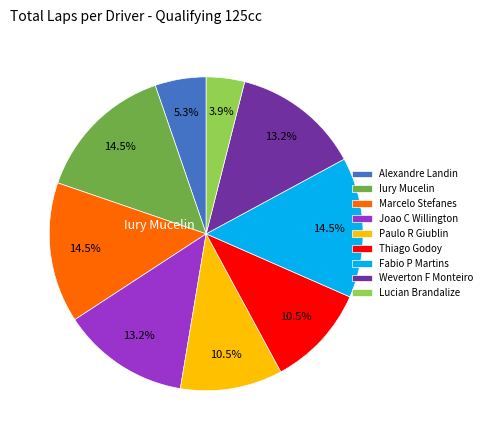

True or false: Marcelo Stefanes accounts for 1% of the total.

False